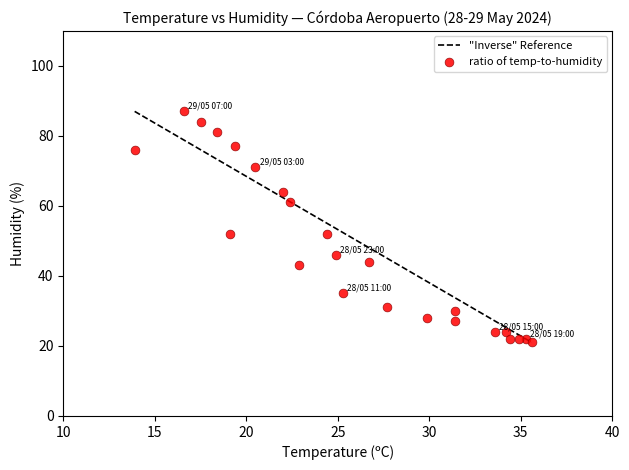

What is the range of Y values (max minus min)?

66